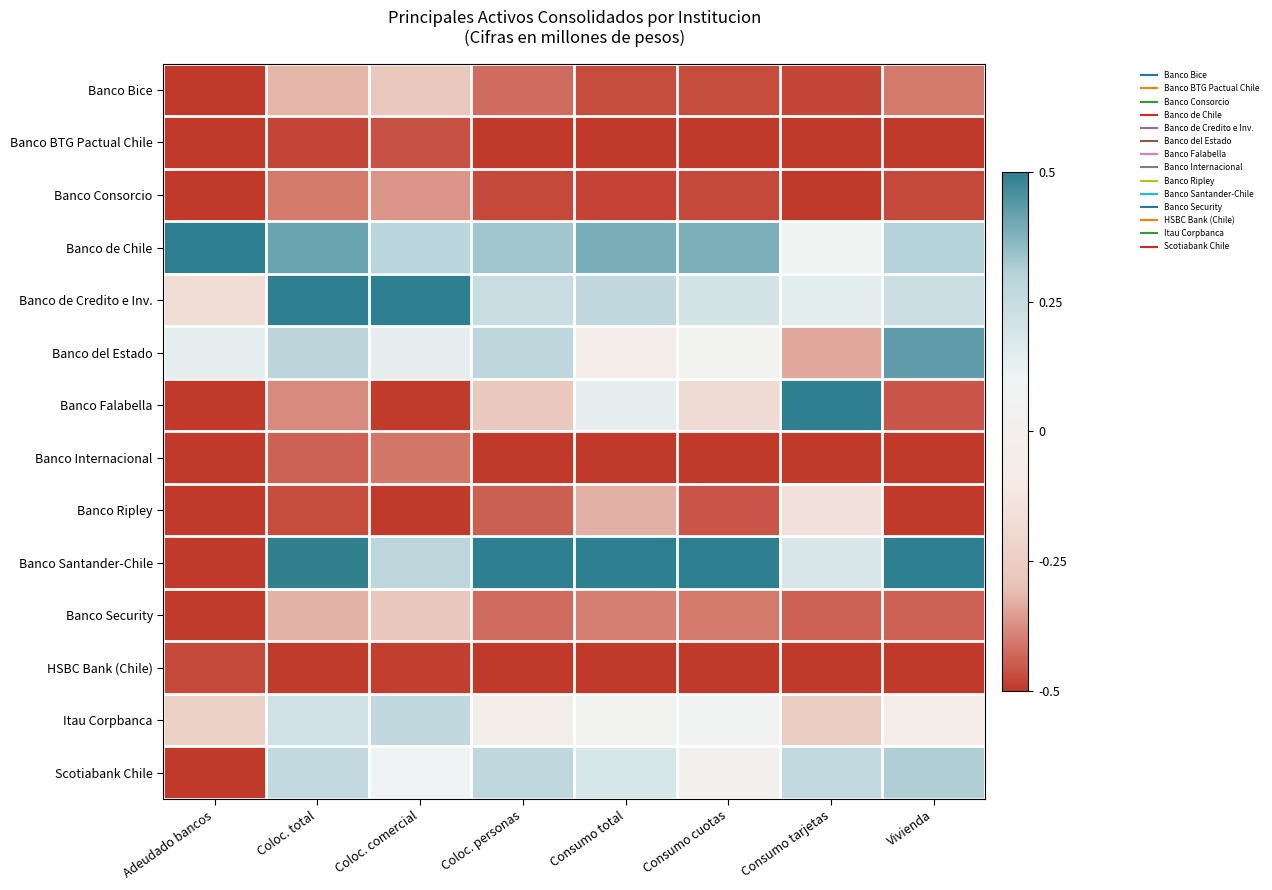

Reading left to right, what are all the values shown in this chart?

Banco Bice: Adeudado bancos=-0.5	Coloc. total=-0.3	Coloc. comercial=-0.3	Coloc. personas=-0.4	Consumo total=-0.5	Consumo cuotas=-0.5	Consumo tarjetas=-0.5	Vivienda=-0.4
Banco BTG Pactual Chile: Adeudado bancos=-0.5	Coloc. total=-0.5	Coloc. comercial=-0.5	Coloc. personas=-0.5	Consumo total=-0.5	Consumo cuotas=-0.5	Consumo tarjetas=-0.5	Vivienda=-0.5
Banco Consorcio: Adeudado bancos=-0.5	Coloc. total=-0.4	Coloc. comercial=-0.4	Coloc. personas=-0.5	Consumo total=-0.5	Consumo cuotas=-0.5	Consumo tarjetas=-0.5	Vivienda=-0.5
Banco de Chile: Adeudado bancos=0.5	Coloc. total=0.4	Coloc. comercial=0.3	Coloc. personas=0.3	Consumo total=0.4	Consumo cuotas=0.4	Consumo tarjetas=0.1	Vivienda=0.3
Banco de Credito e Inv.: Adeudado bancos=-0.2	Coloc. total=0.5	Coloc. comercial=0.5	Coloc. personas=0.2	Consumo total=0.3	Consumo cuotas=0.2	Consumo tarjetas=0.1	Vivienda=0.2
Banco del Estado: Adeudado bancos=0.1	Coloc. total=0.3	Coloc. comercial=0.1	Coloc. personas=0.3	Consumo total=-0.1	Consumo cuotas=0.0	Consumo tarjetas=-0.3	Vivienda=0.4
Banco Falabella: Adeudado bancos=-0.5	Coloc. total=-0.4	Coloc. comercial=-0.5	Coloc. personas=-0.3	Consumo total=0.1	Consumo cuotas=-0.2	Consumo tarjetas=0.5	Vivienda=-0.5
Banco Internacional: Adeudado bancos=-0.5	Coloc. total=-0.4	Coloc. comercial=-0.4	Coloc. personas=-0.5	Consumo total=-0.5	Consumo cuotas=-0.5	Consumo tarjetas=-0.5	Vivienda=-0.5
Banco Ripley: Adeudado bancos=-0.5	Coloc. total=-0.5	Coloc. comercial=-0.5	Coloc. personas=-0.4	Consumo total=-0.3	Consumo cuotas=-0.5	Consumo tarjetas=-0.2	Vivienda=-0.5
Banco Santander-Chile: Adeudado bancos=-0.5	Coloc. total=0.5	Coloc. comercial=0.3	Coloc. personas=0.5	Consumo total=0.5	Consumo cuotas=0.5	Consumo tarjetas=0.2	Vivienda=0.5
Banco Security: Adeudado bancos=-0.5	Coloc. total=-0.3	Coloc. comercial=-0.3	Coloc. personas=-0.4	Consumo total=-0.4	Consumo cuotas=-0.4	Consumo tarjetas=-0.4	Vivienda=-0.4
HSBC Bank (Chile): Adeudado bancos=-0.5	Coloc. total=-0.5	Coloc. comercial=-0.5	Coloc. personas=-0.5	Consumo total=-0.5	Consumo cuotas=-0.5	Consumo tarjetas=-0.5	Vivienda=-0.5
Itau Corpbanca: Adeudado bancos=-0.2	Coloc. total=0.2	Coloc. comercial=0.3	Coloc. personas=-0.0	Consumo total=0.0	Consumo cuotas=0.1	Consumo tarjetas=-0.3	Vivienda=-0.1
Scotiabank Chile: Adeudado bancos=-0.5	Coloc. total=0.3	Coloc. comercial=0.1	Coloc. personas=0.3	Consumo total=0.2	Consumo cuotas=0.0	Consumo tarjetas=0.3	Vivienda=0.3